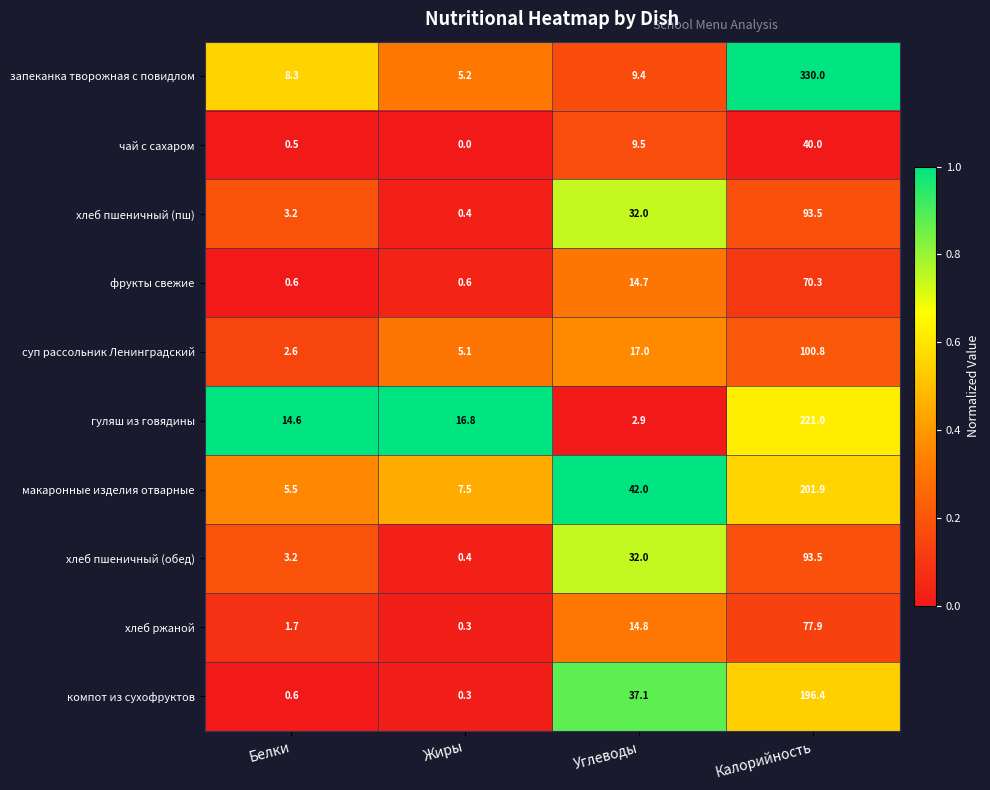

What is the difference between the чай с сахаром values at Жиры and Калорийность?

40.0